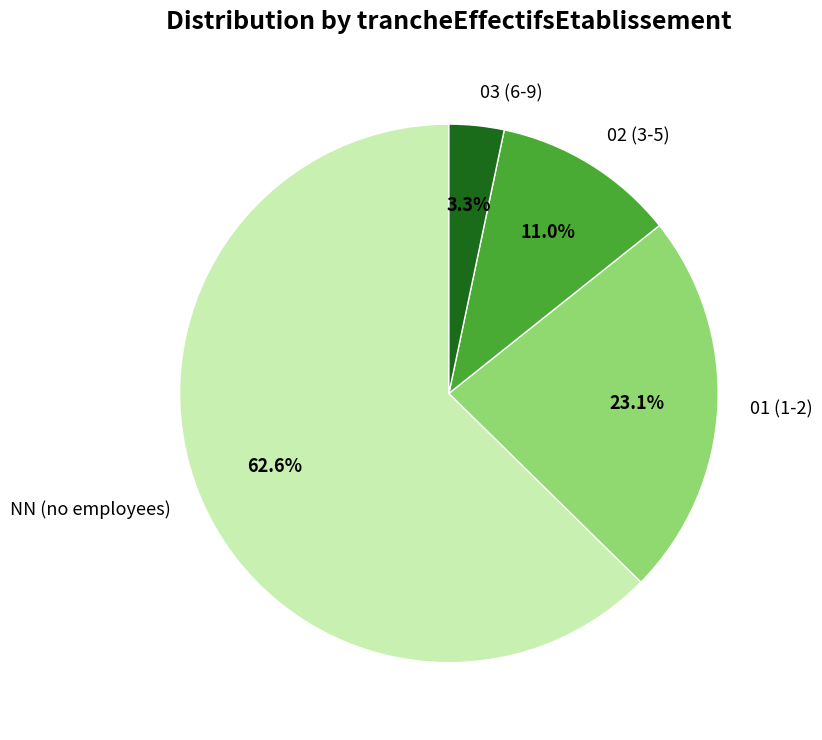

Between 03 (6-9) and 01 (1-2), which is larger?

01 (1-2)